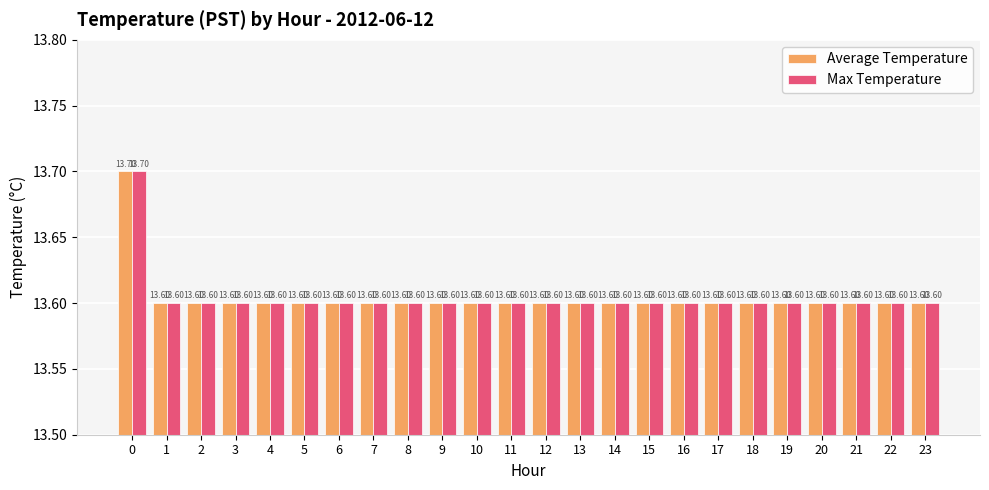

At how many categories does at least one series exceed 13?

24